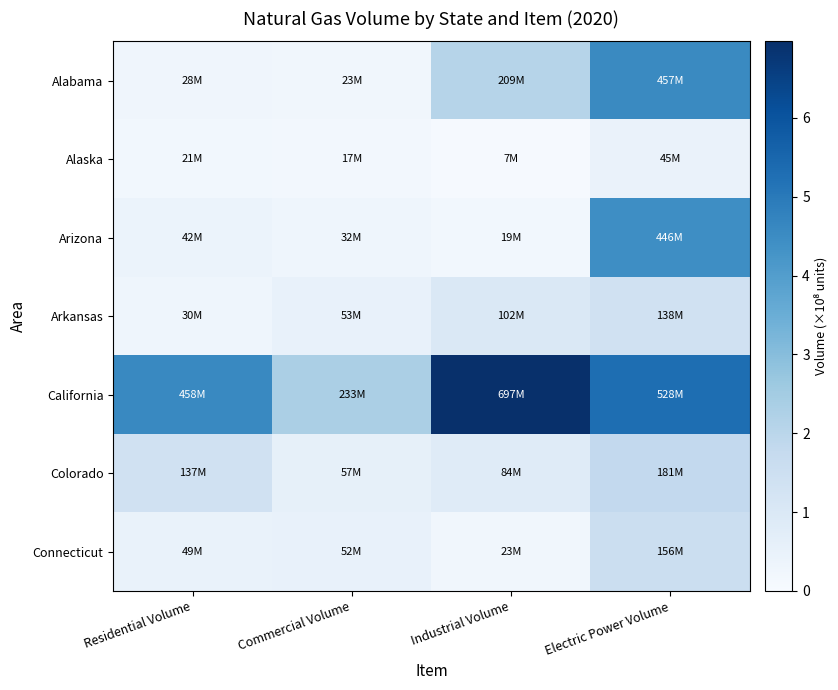

List the series in order of their peak value, lowest first.

Alaska, Arkansas, Connecticut, Colorado, Arizona, Alabama, California